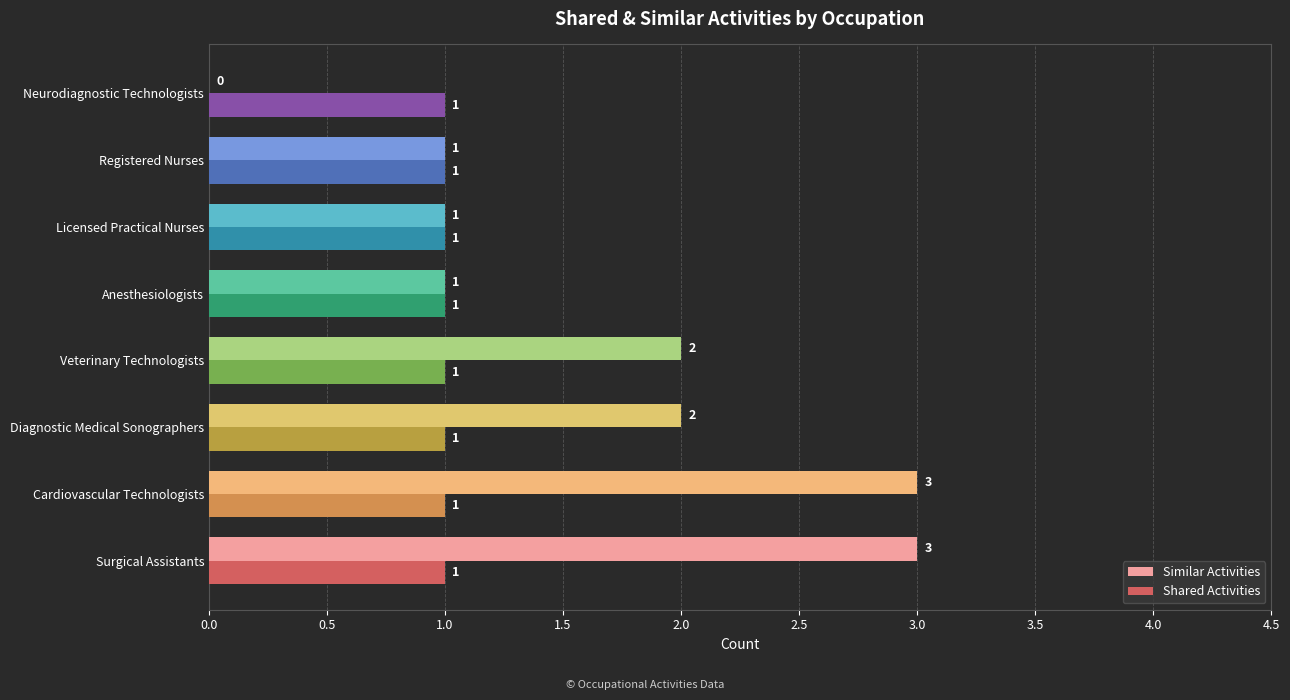

What is the greatest value displayed?

3